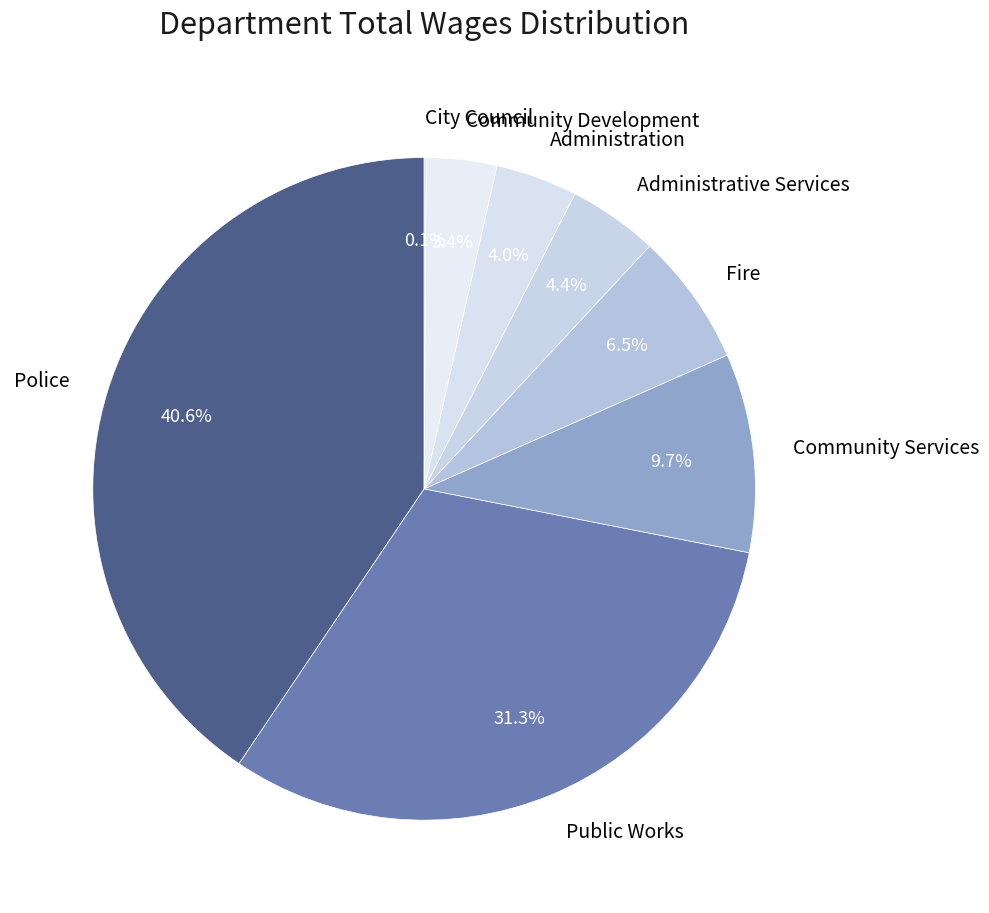

Is there any slice that represents more than half of the pie?

No